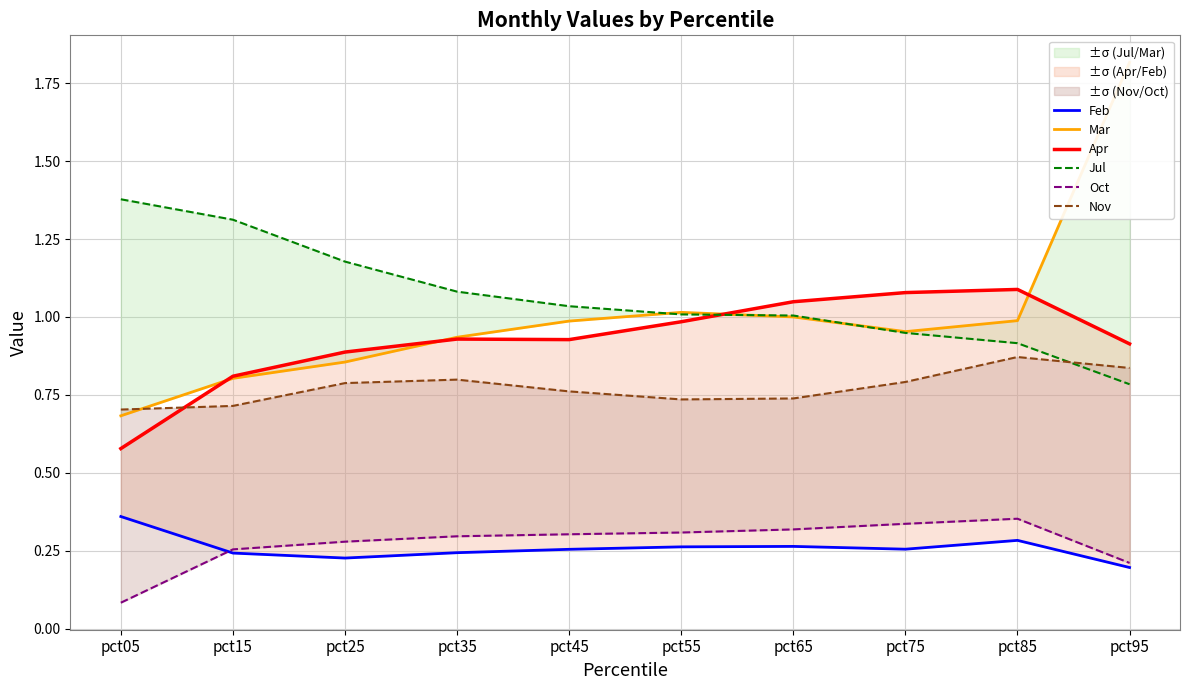

True or false: Oct and Nov intersect in this chart.

False